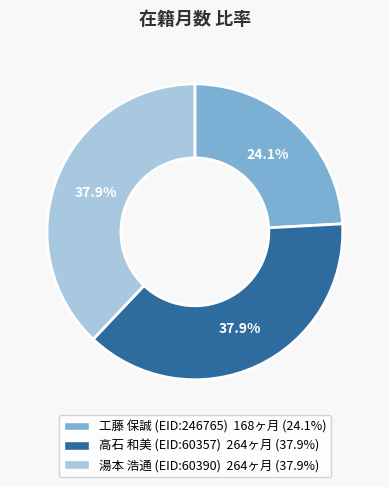

Is there any slice that represents more than half of the pie?

No